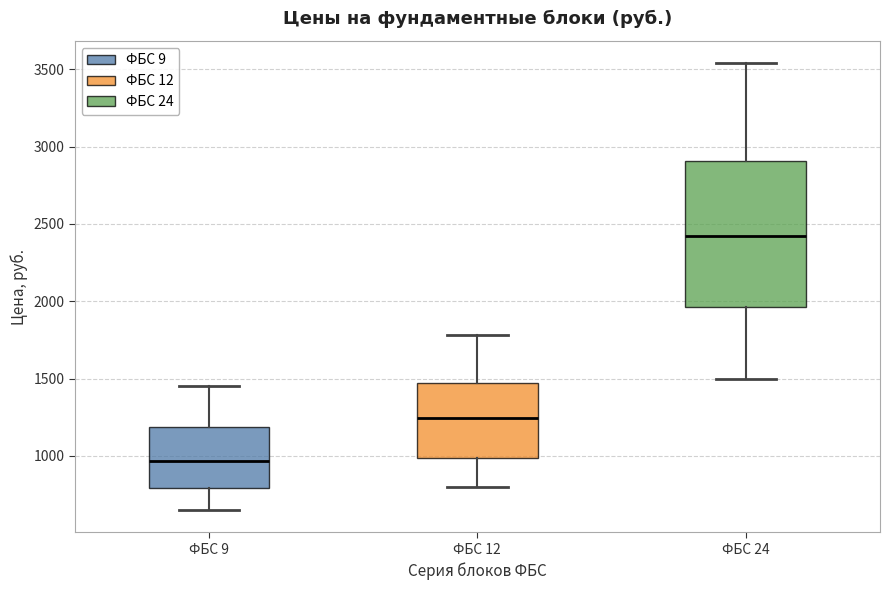

Where does the median line of the box for ФБС 9 sit on the y-axis? The values are not printed on the chart, so give them approximately, as read against the axis.

950